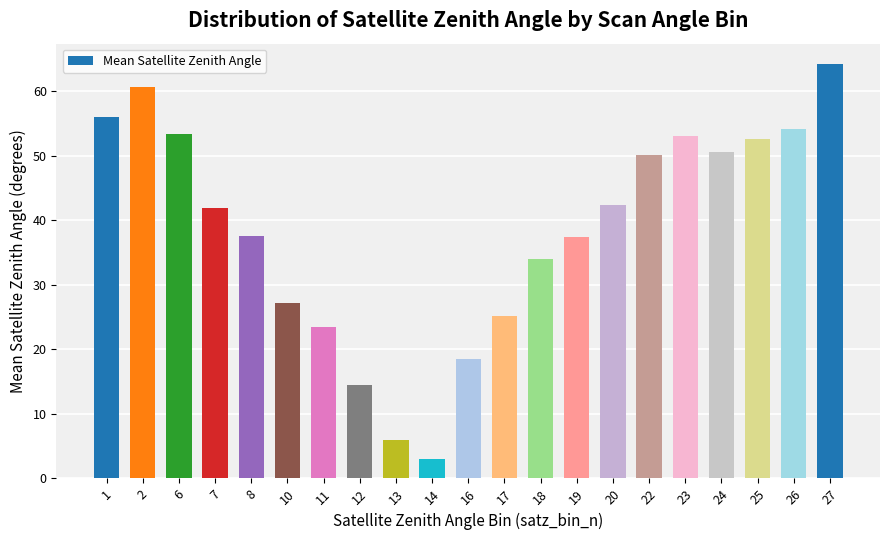

The value at 2 is 60.6. True or false?

True